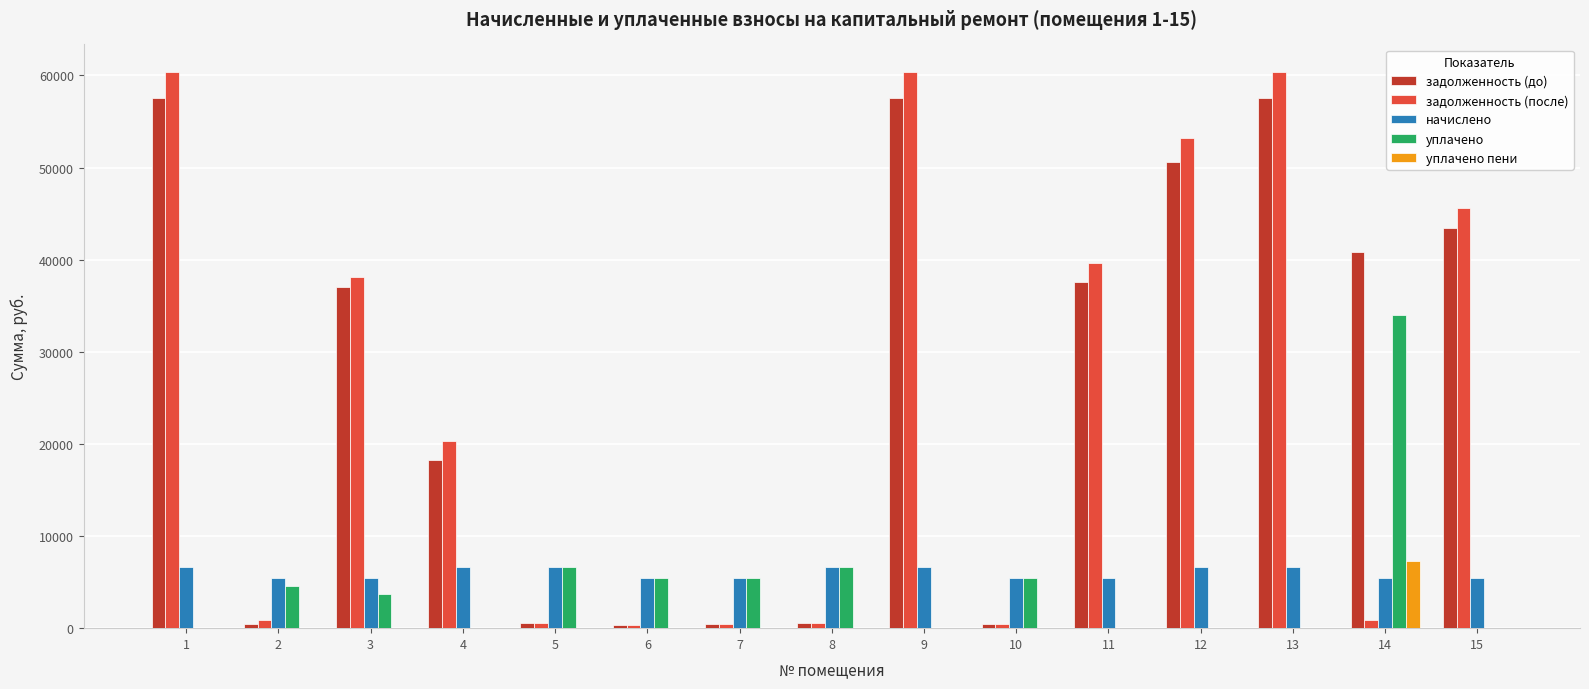

What is the difference between the задолженность (до) values at 1 and 6?

57251.3